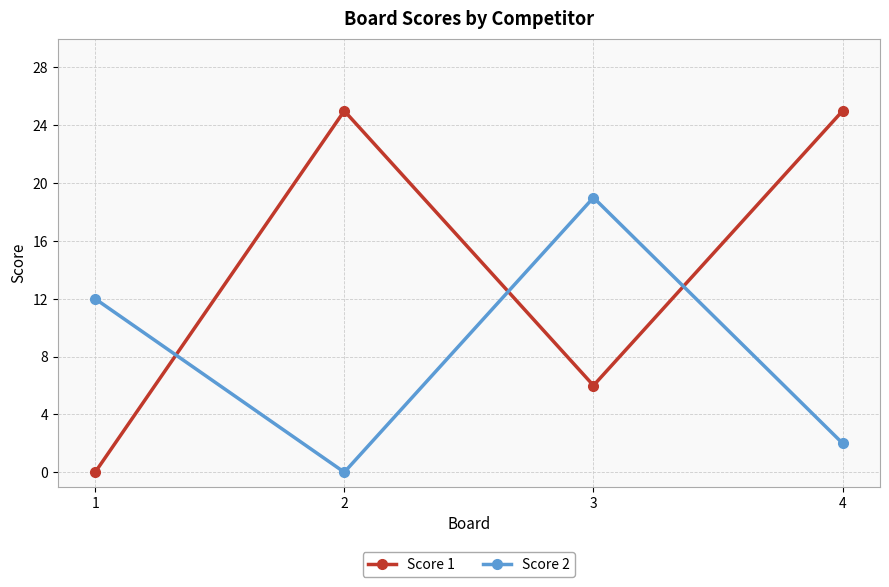

Is it true that Score 1 equals 6 at 3?

True